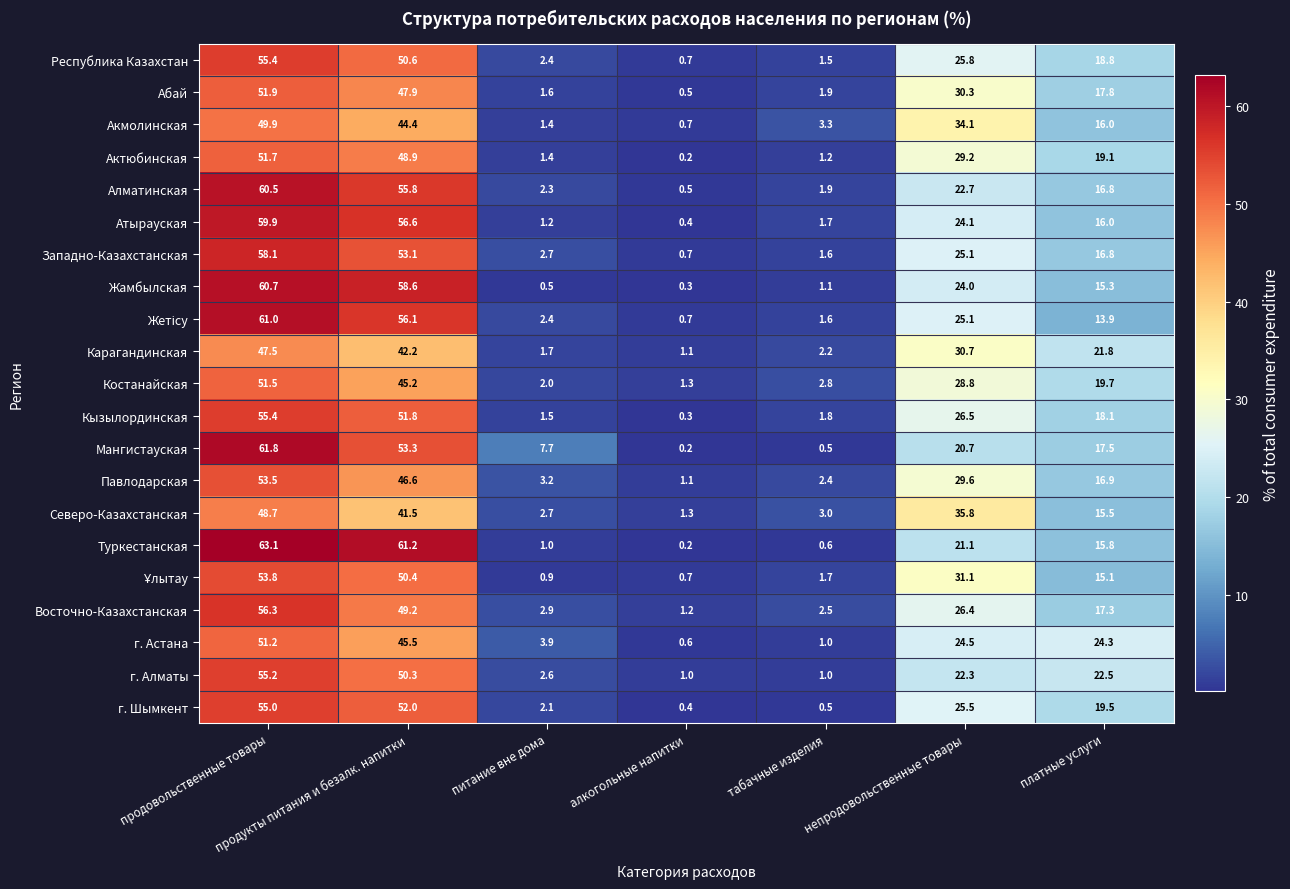

How many series are shown in this chart?

21